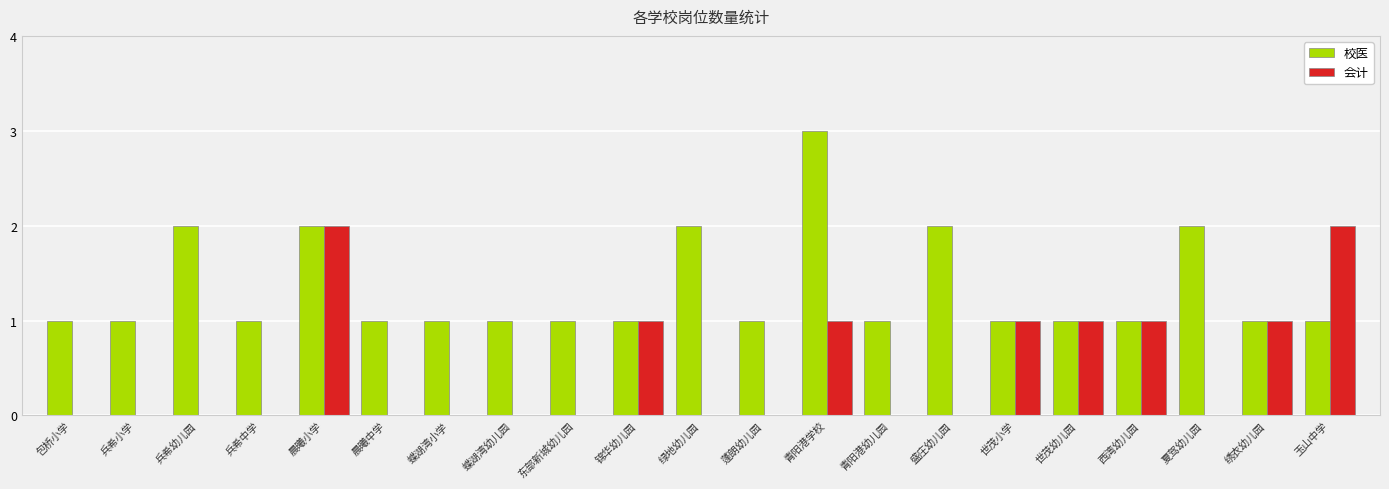

Reading left to right, what are all the values shown in this chart?

校医: 1	1	2	1	2	1	1	1	1	1	2	1	3	1	2	1	1	1	2	1	1
会计: 0	0	0	0	2	0	0	0	0	1	0	0	1	0	0	1	1	1	0	1	2